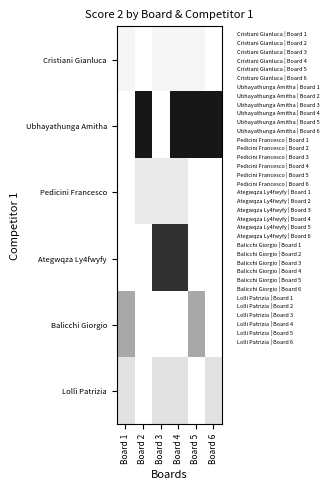

Reading left to right, extract all data points from this chart.

Cristiani Gianluca: Board 1=2	Board 2=0	Board 3=2	Board 4=2	Board 5=2	Board 6=0
Ubhayathunga Amitha: Board 1=0	Board 2=23	Board 3=0	Board 4=23	Board 5=23	Board 6=23
Pedicini Francesco: Board 1=0	Board 2=4	Board 3=4	Board 4=4	Board 5=0	Board 6=0
Ategwqza Ly4fwyfy: Board 1=0	Board 2=0	Board 3=21	Board 4=21	Board 5=0	Board 6=0
Balicchi Giorgio: Board 1=11	Board 2=0	Board 3=0	Board 4=0	Board 5=11	Board 6=0
Lolli Patrizia: Board 1=5	Board 2=0	Board 3=5	Board 4=5	Board 5=0	Board 6=5